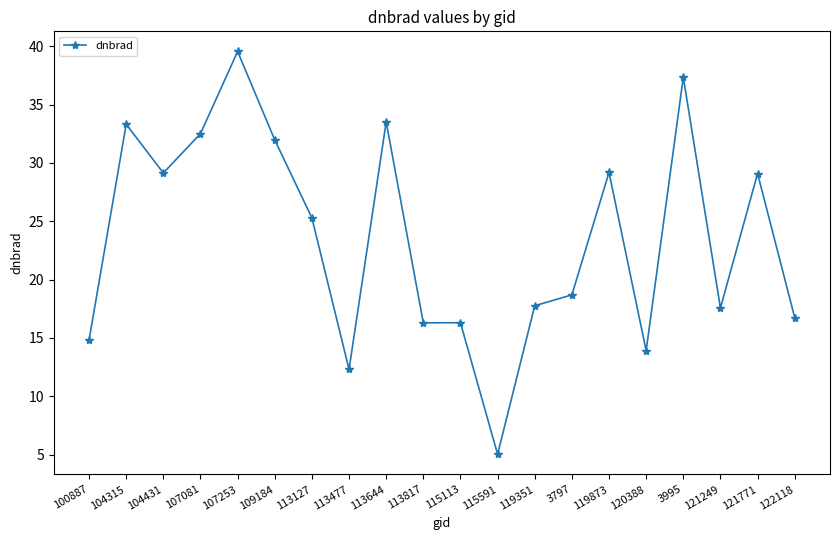

What is the sum of the values at 107253 and 120388?

53.5